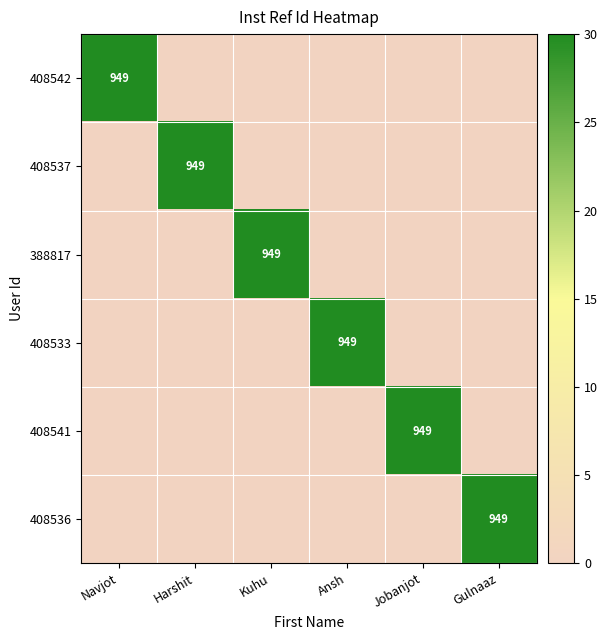

What is the maximum value shown in the chart?

30